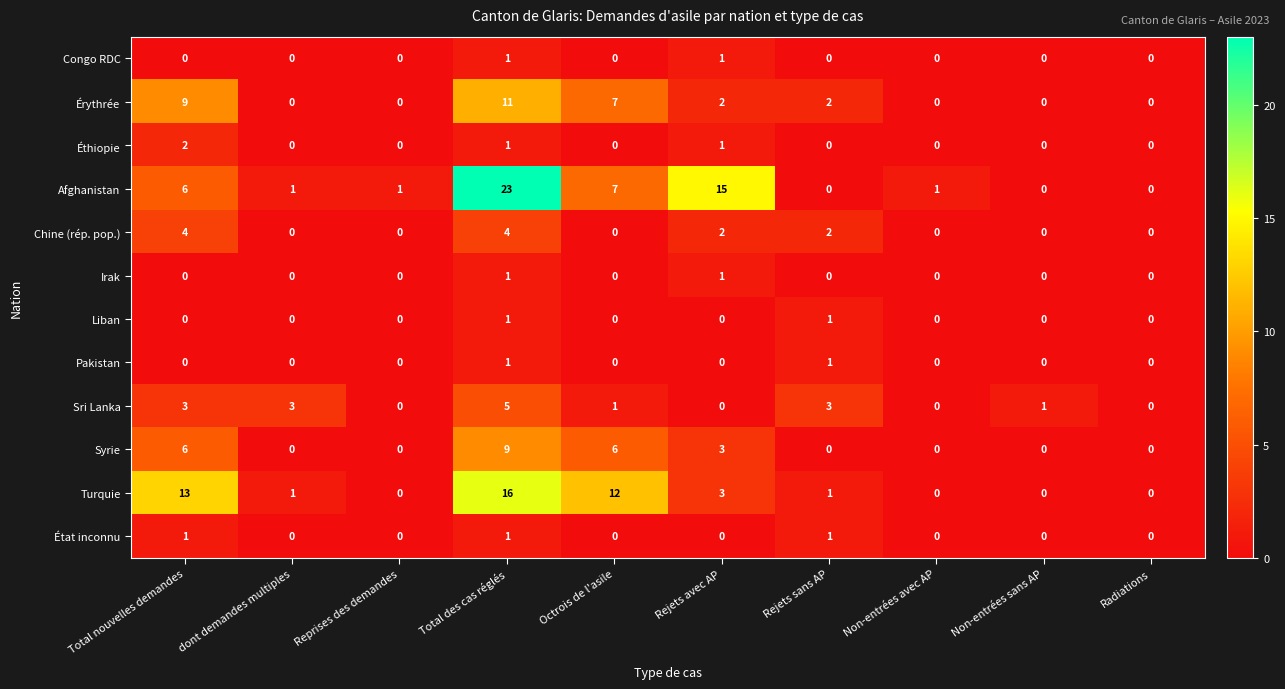

What is the difference between the highest and lowest values at Total nouvelles demandes?

13